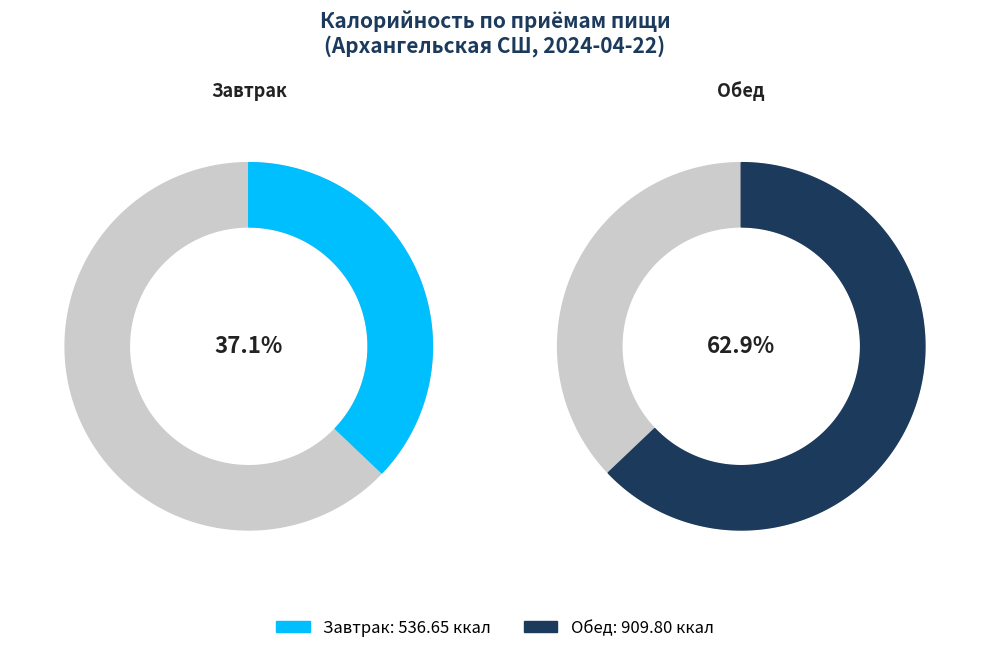

The Обед slice represents 73% of the pie. True or false?

False